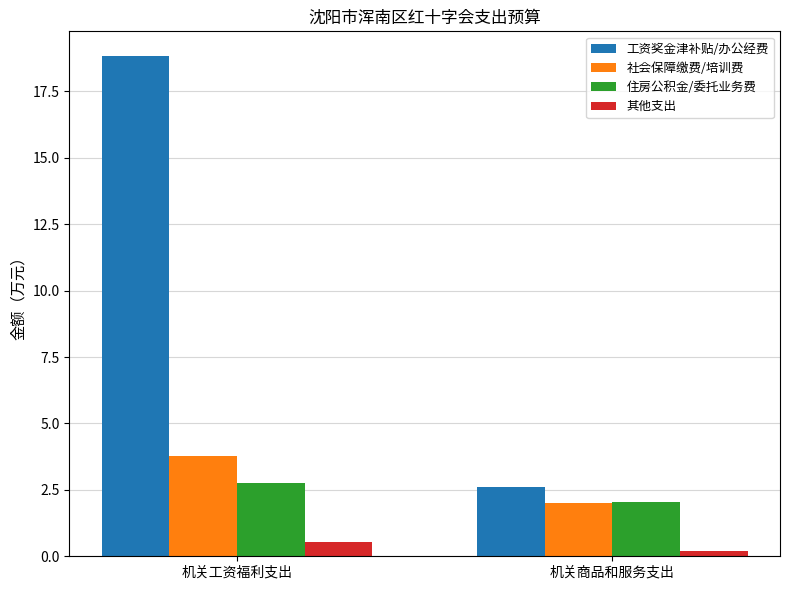

Does the chart contain stacked bars?

No